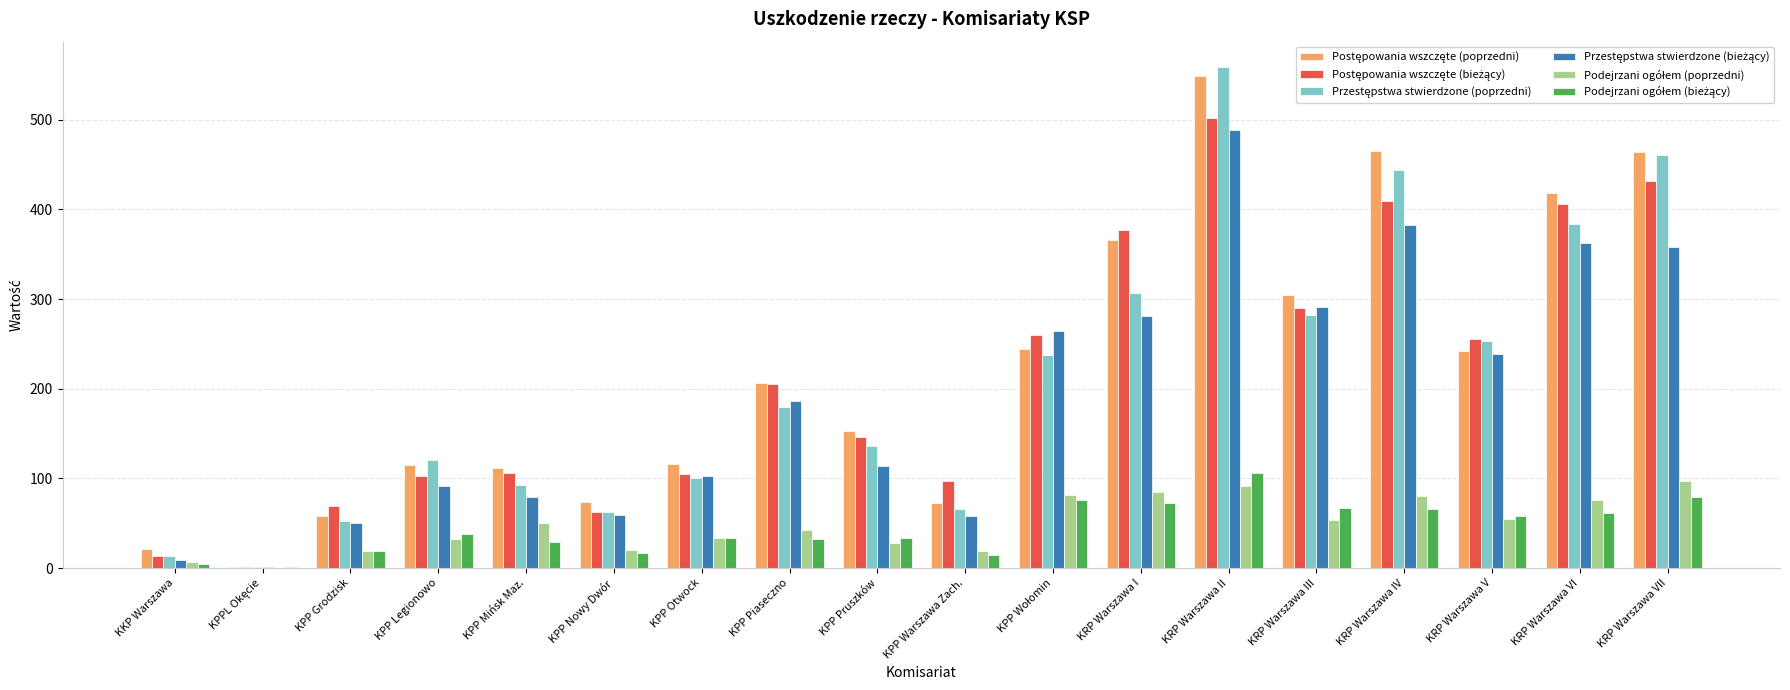

Which label corresponds to the largest value in the chart?

KRP Warszawa II